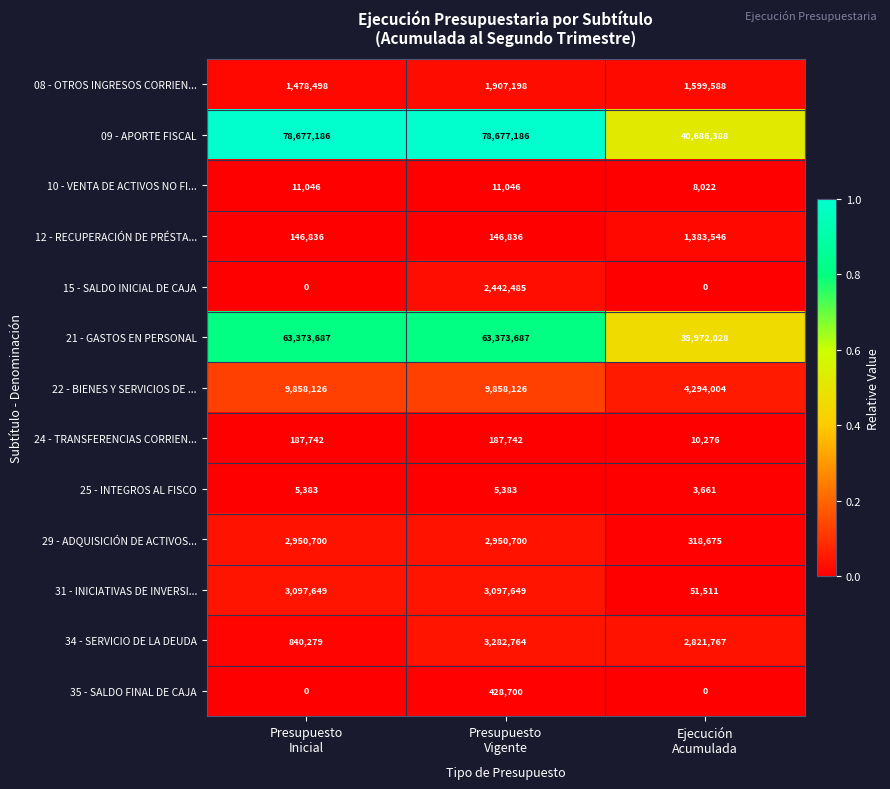

Count the 21 - GASTOS EN PERSONAL values in the range 35972028 to 63373687.

3